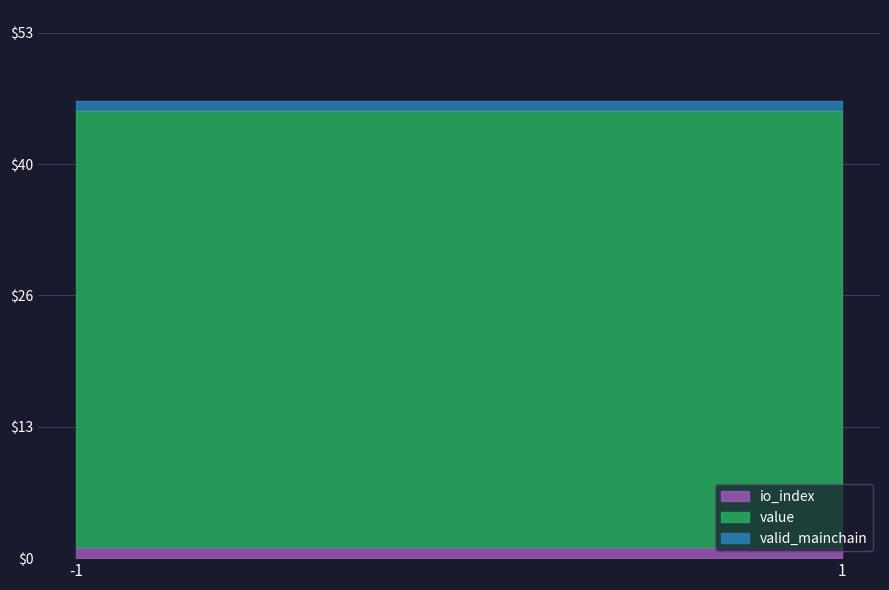

Between -1 and 1, which series saw the biggest shift?

io_index